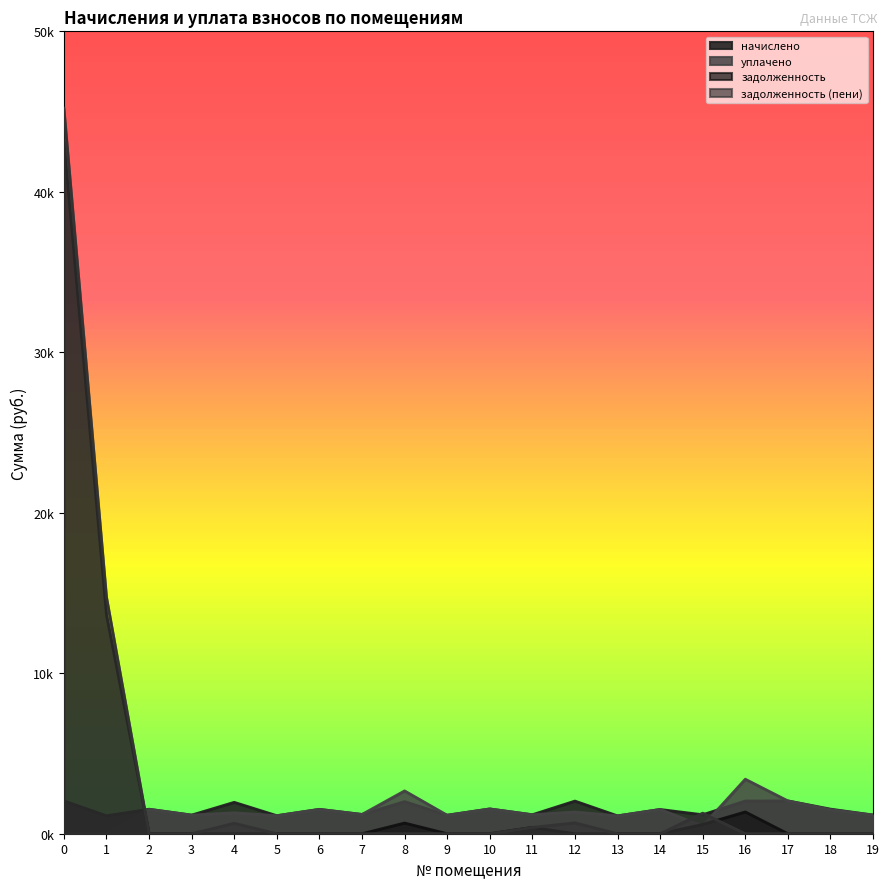

The value of начислено at 8 is 475.3. True or false?

False